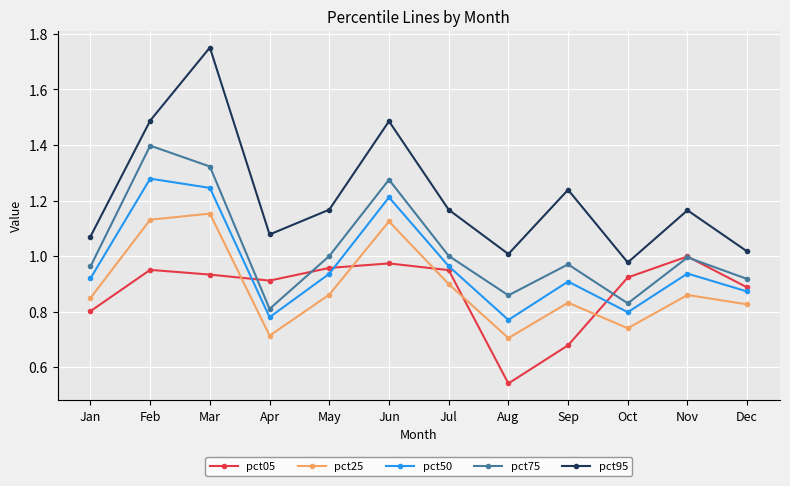

Which series has the widest spread of values?

pct95